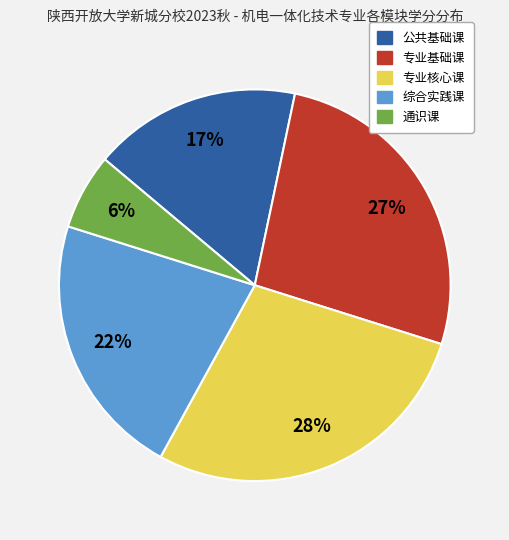

How many slices are in this pie chart?

5